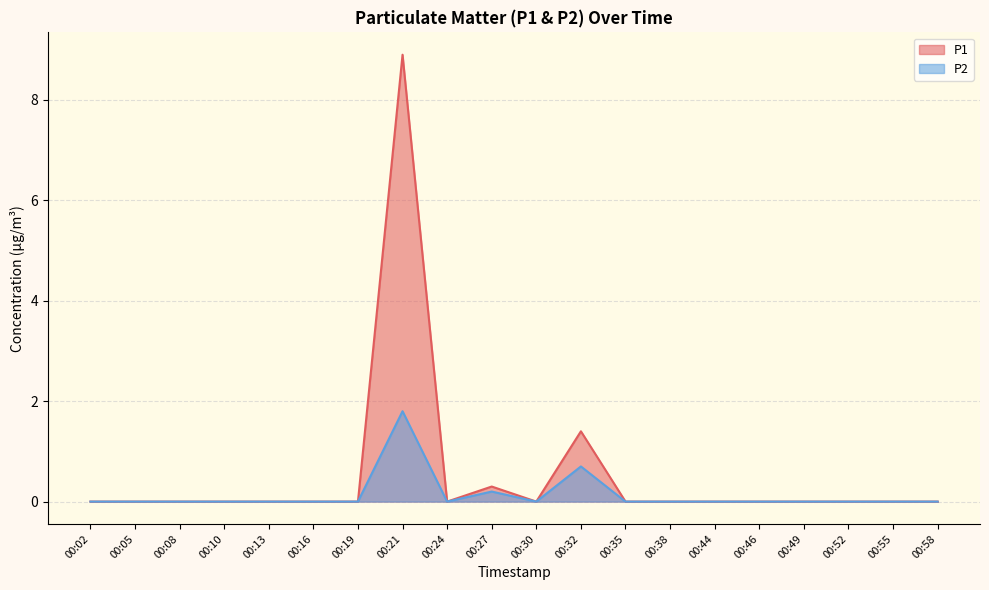

In P1, how many points are lower than both neighbors (excluding endpoints)?

2